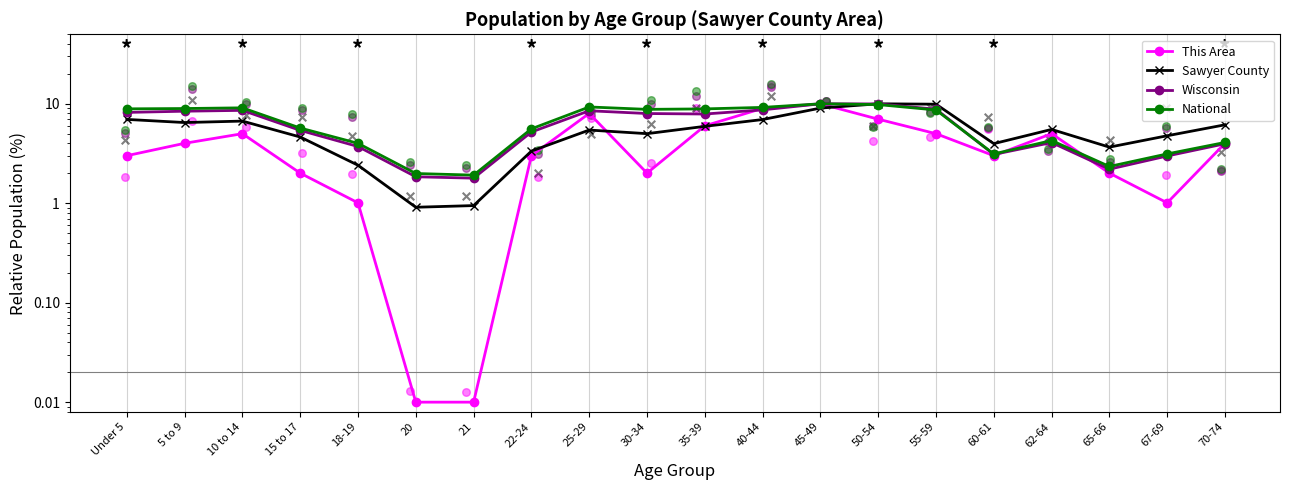

Which series reaches the maximum Y coordinate?

This Area